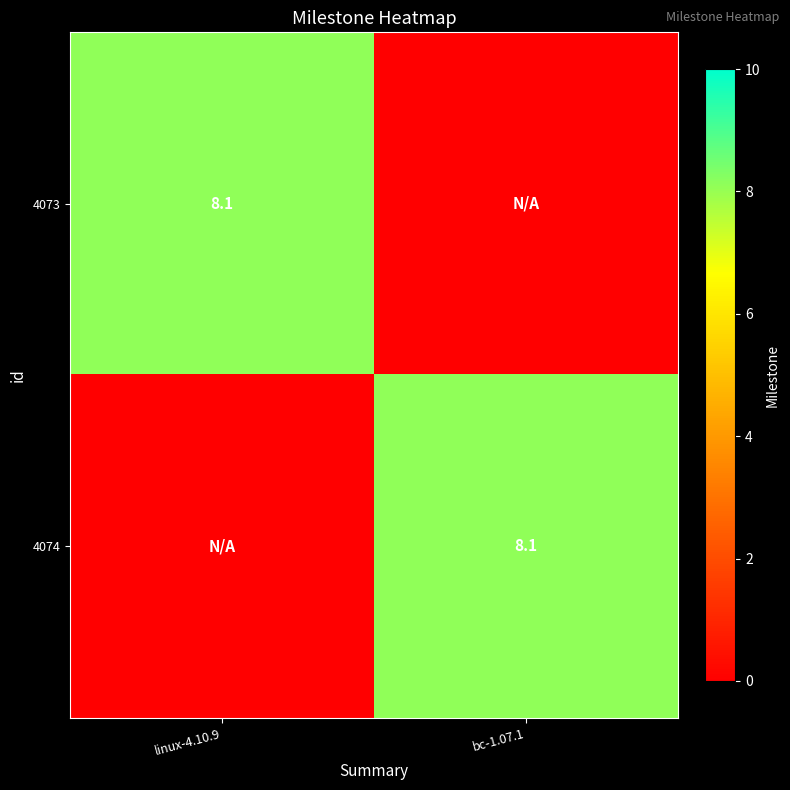

Which has a higher value, linux-4.10.9 or bc-1.07.1?

linux-4.10.9